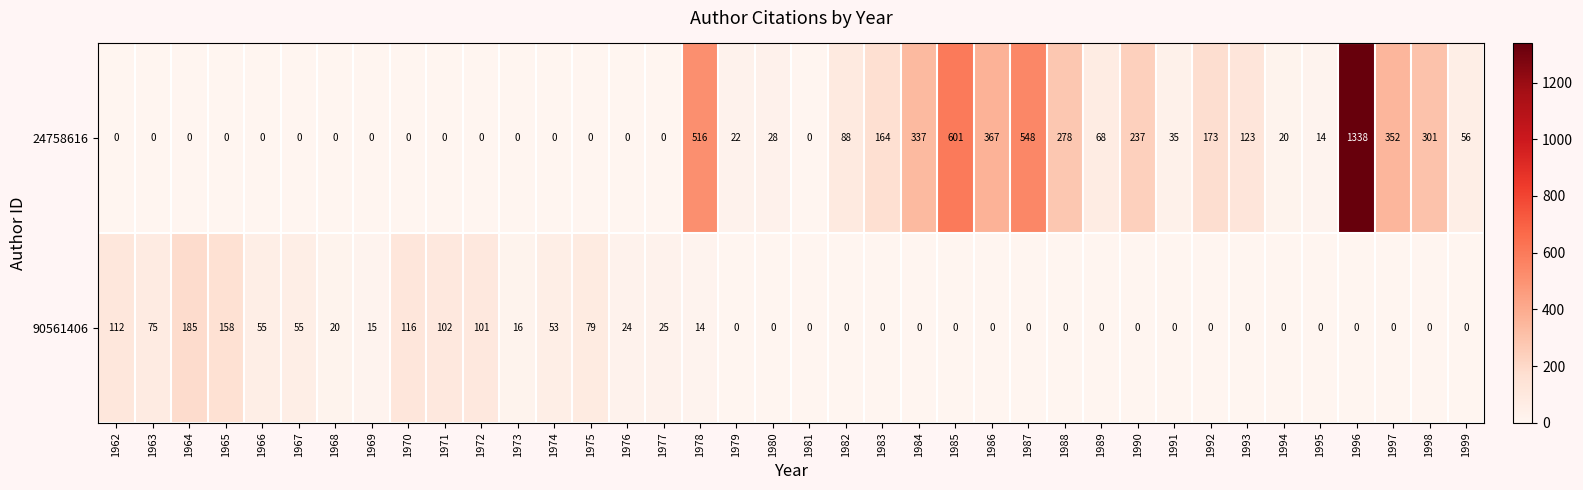

What is the sum of all 24758616 values?

5666